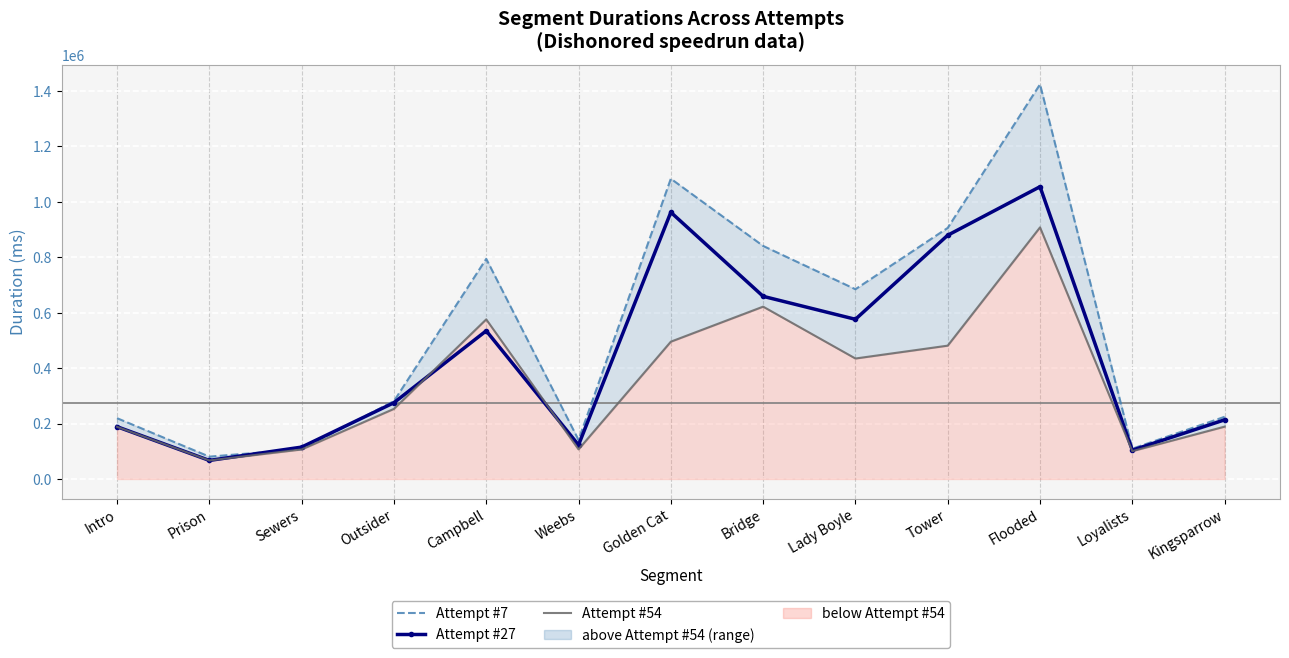

What is the sum of the Attempt #7 values at Campbell and Intro?

1013973